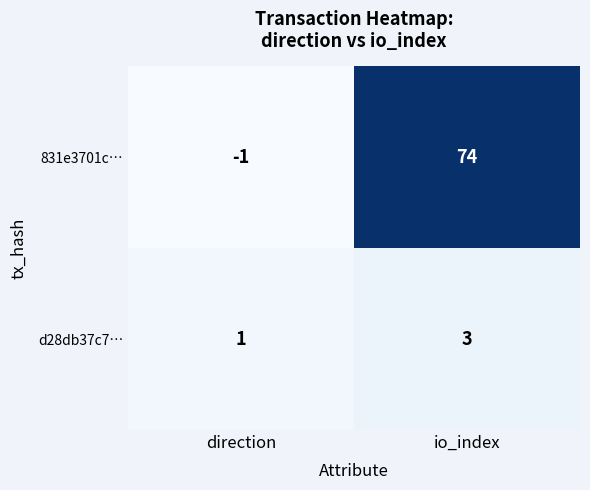

Which series has the largest total across all categories?

831e3701c…